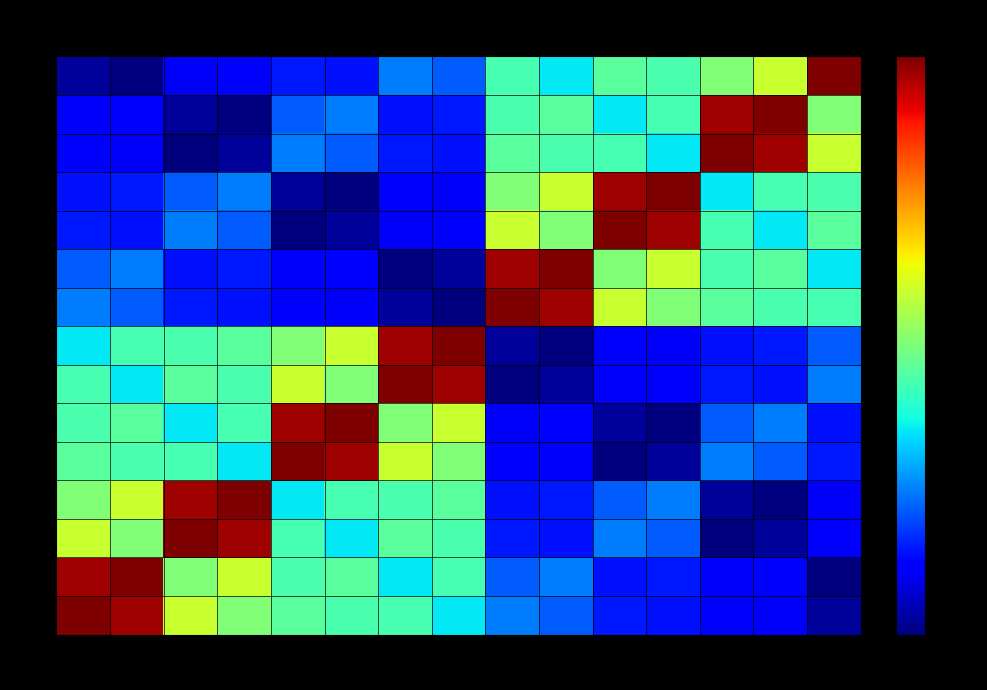

At 14, list the series in order from smallest to largest.

4, 3, 1, 2, 7, 8, 5, 6, 11, 12, 9, 10, 15, 13, 14